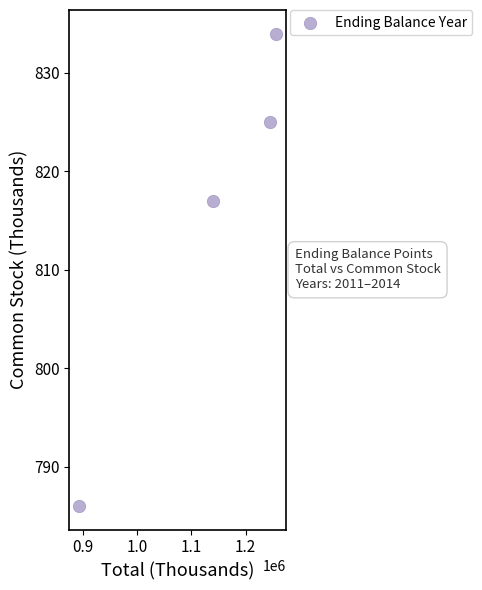

What Y value in the scatter plot is closest to 810?

817